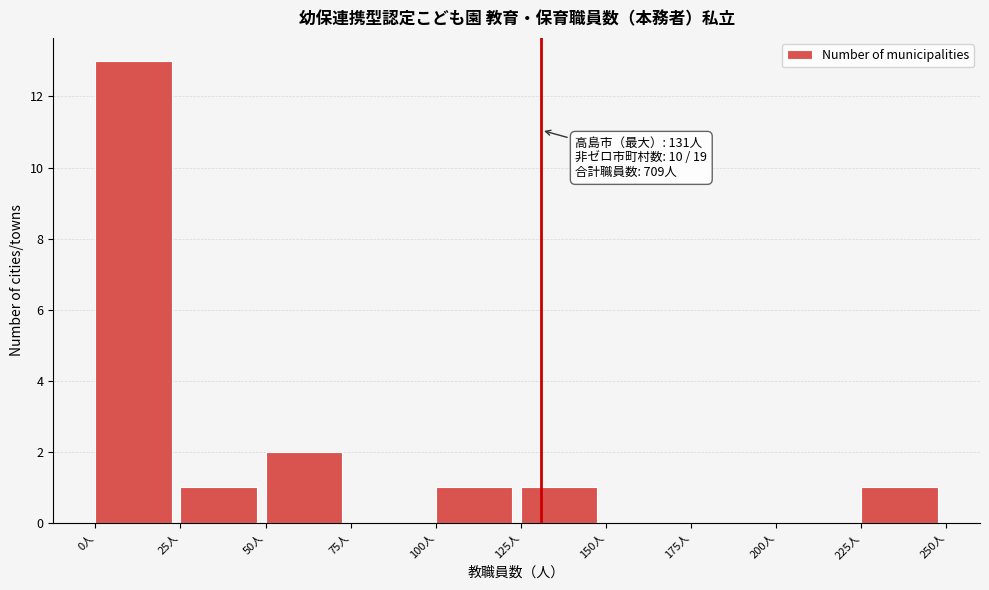

Over which range of the x-axis is the bar tallest?

0 to 25